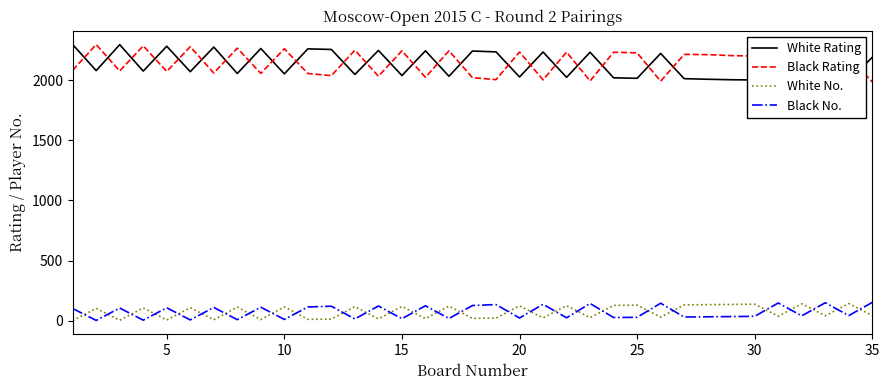

How many categories are shown in the chart?

35